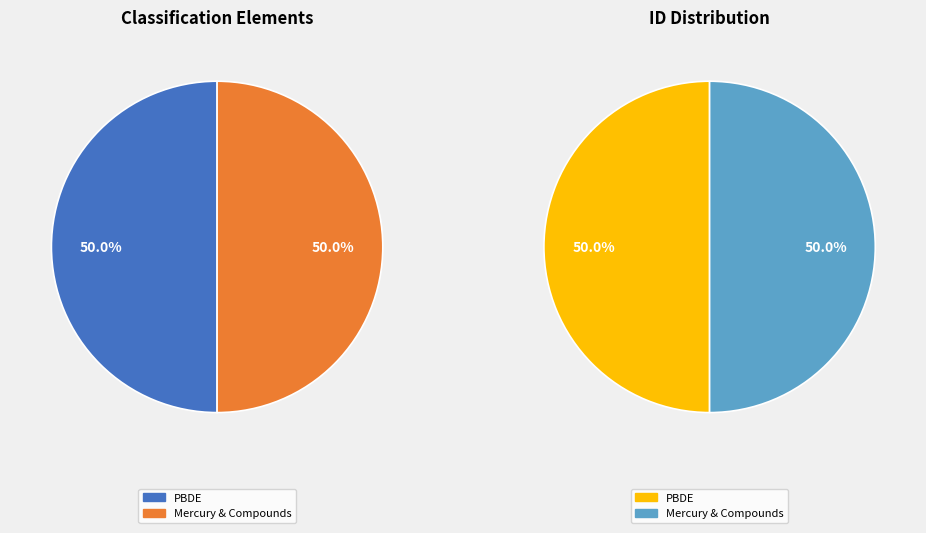

To the nearest percent, what portion does Mercury and Its Compounds represent?

50%